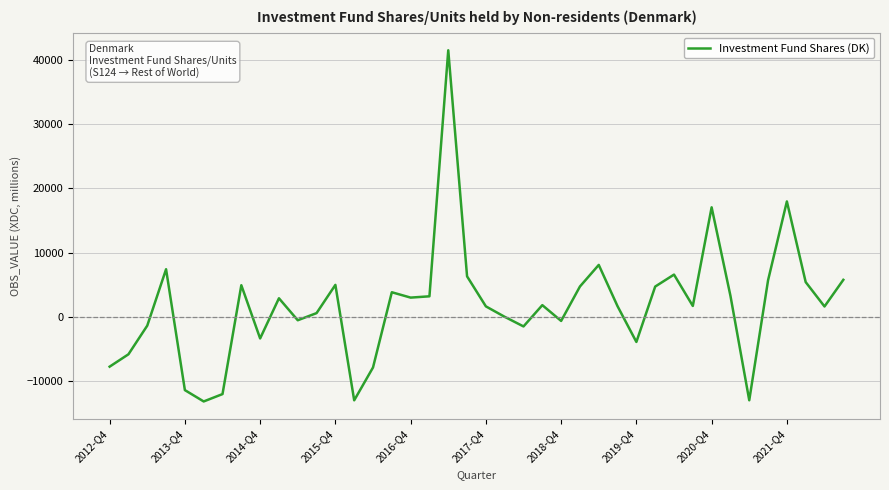

Does the chart have visible grid lines?

Yes